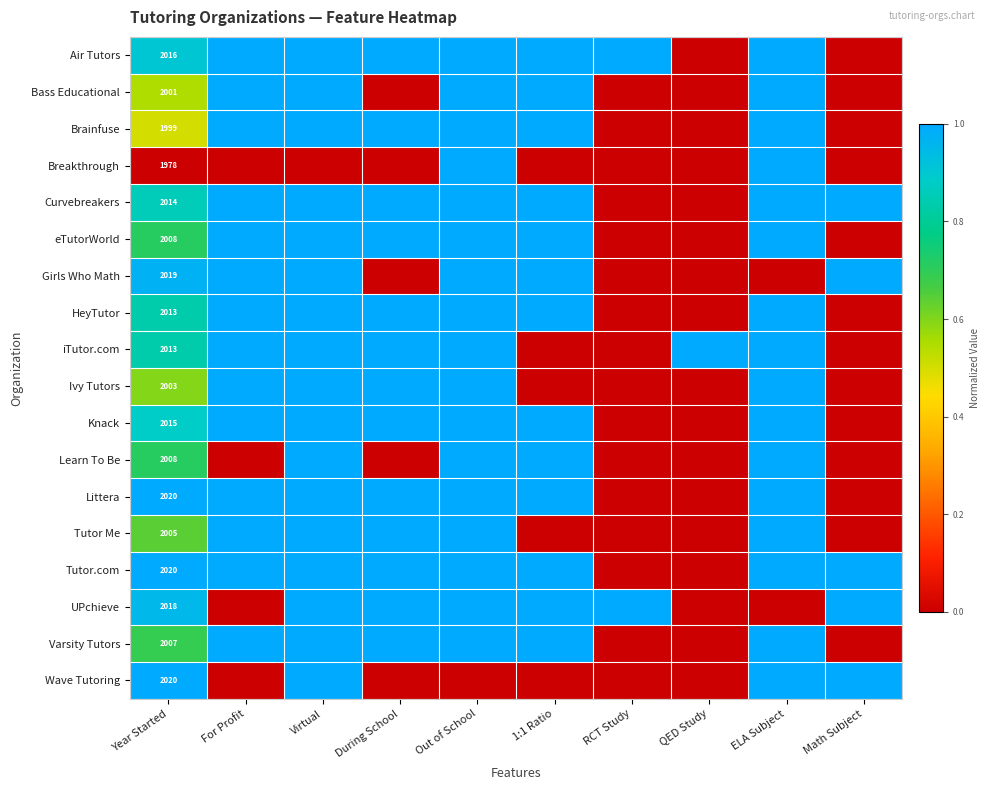

What is the spread (max minus min) of values at Year Started?

42